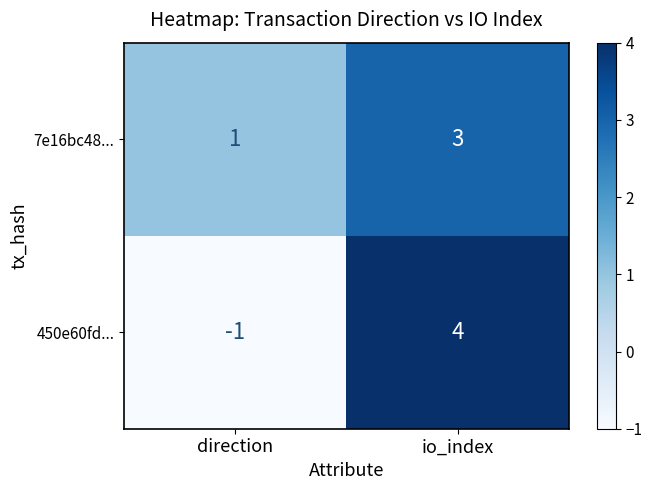

The value of 7e16bc48... at direction is 2. True or false?

False